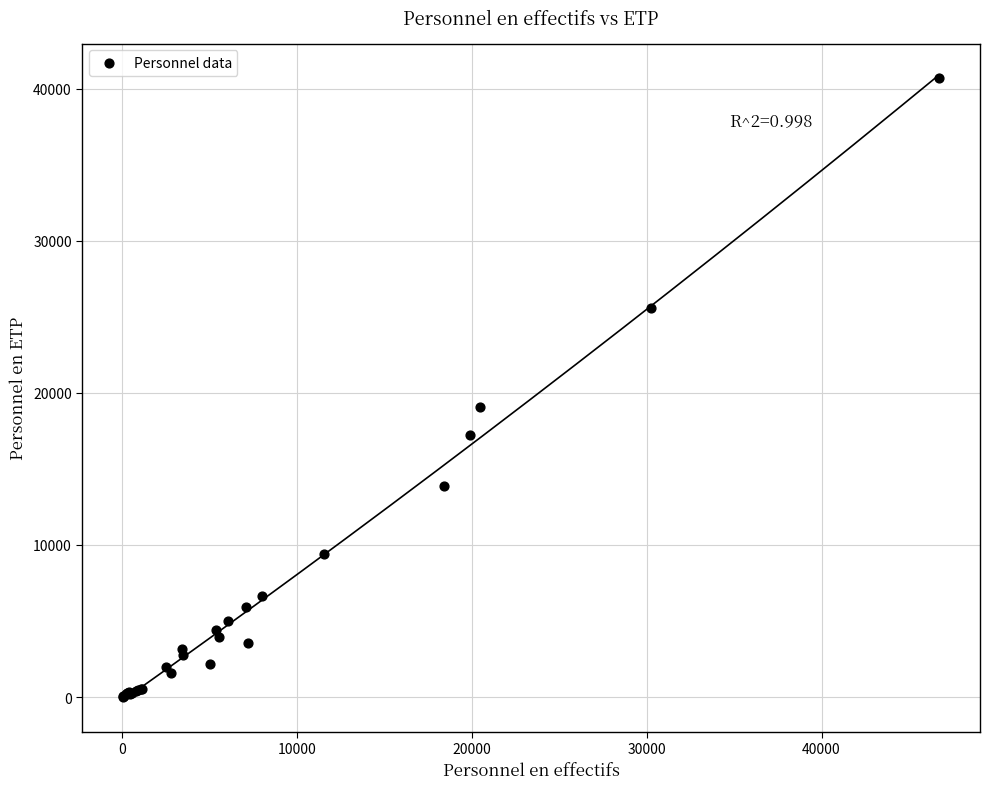

What Y value in the scatter plot is closest to 20368?

19080.1